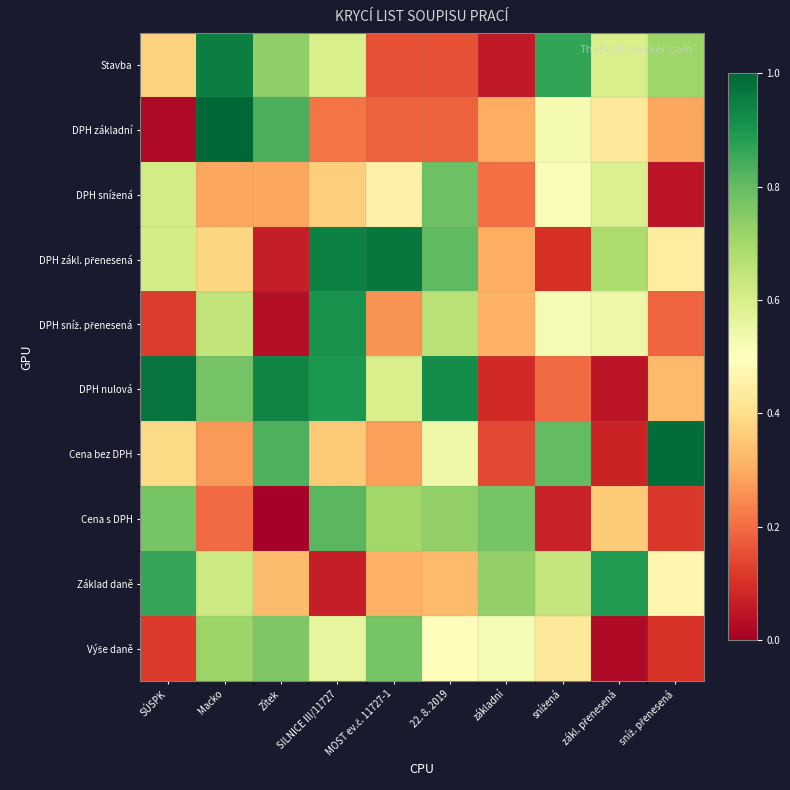

What is the spread (max minus min) of values at sníž. přenesená?

0.9